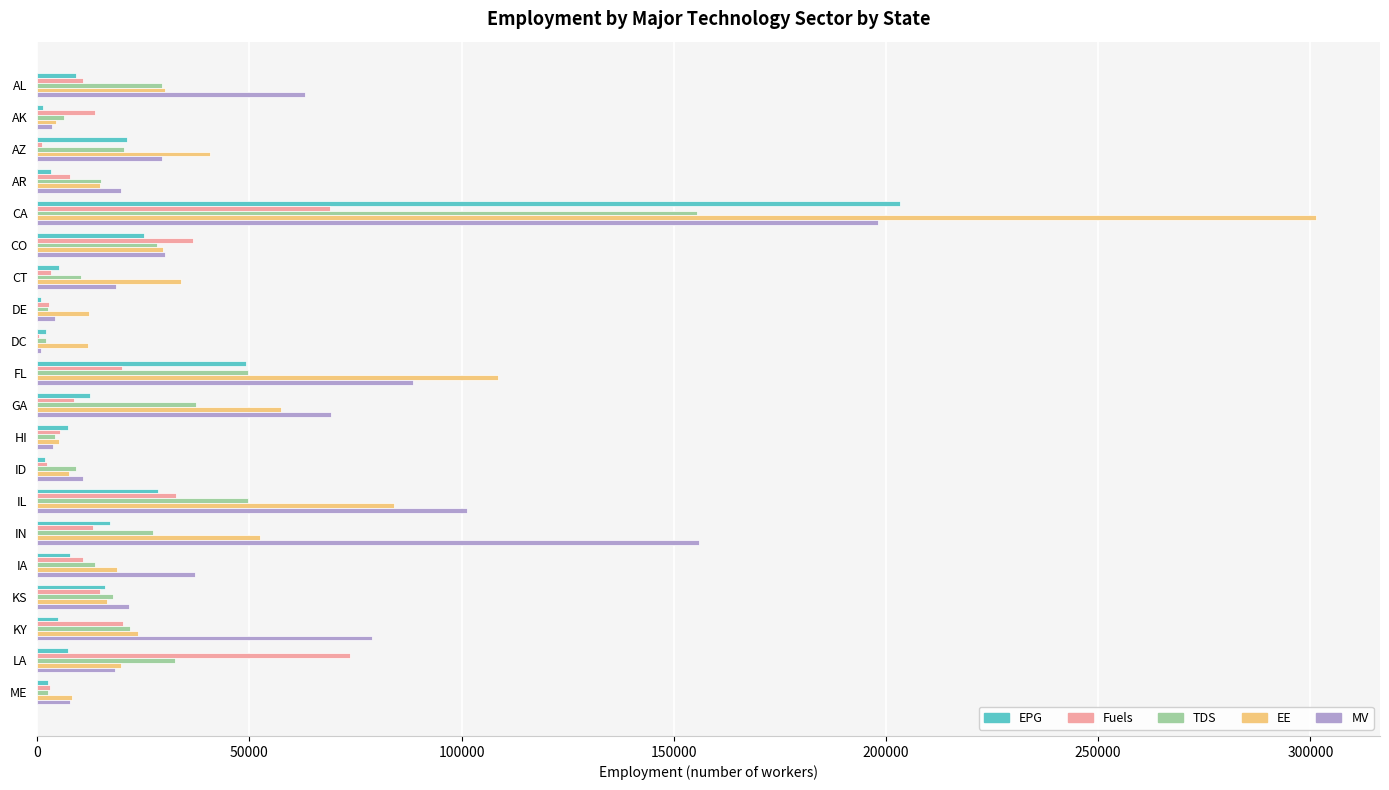

What is the greatest value displayed?

301348.0